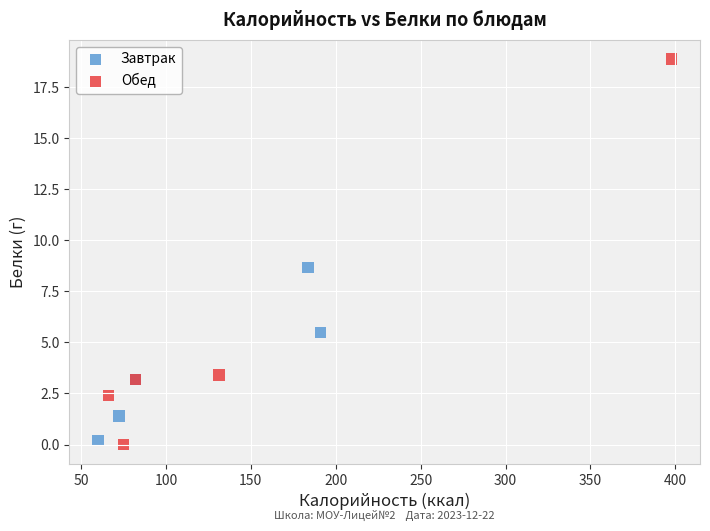

What are all the series names shown in the legend?

Завтрак, Обед